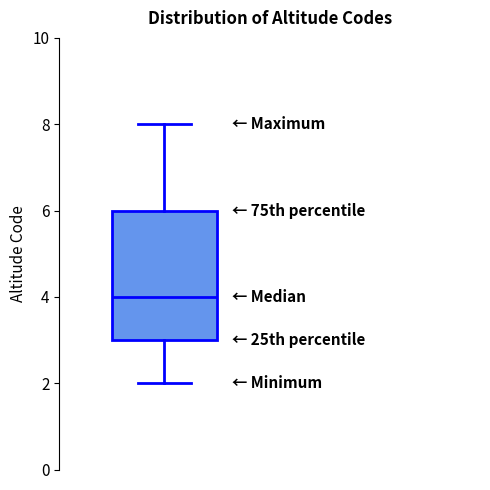

Read this box plot against the y-axis: the position of the median line, the range covered by the box, and the ends of both whiskers. The values are not printed on the chart, so give them approximately, as read against the axis.

median 4, box 3 to 6, whiskers 2 to 8